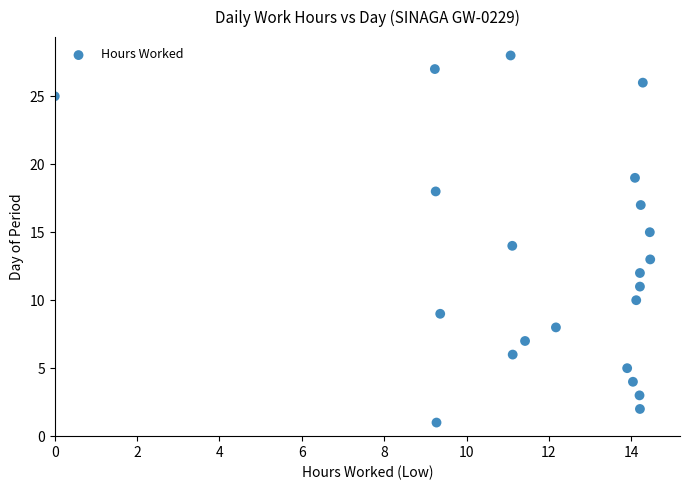

What is the range of Y values (max minus min)?

27